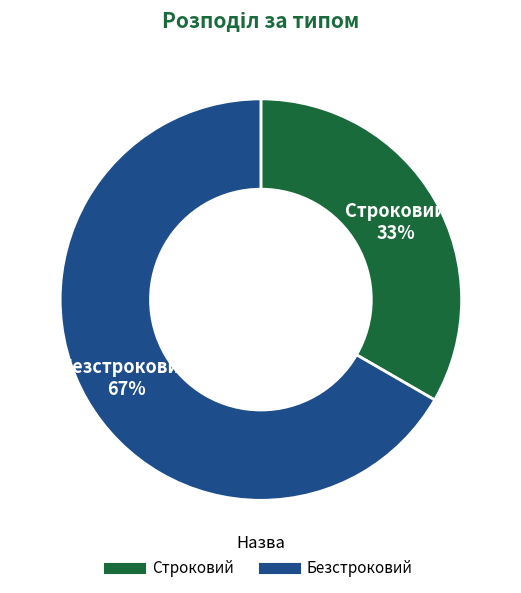

Is there a majority slice in this chart?

Yes